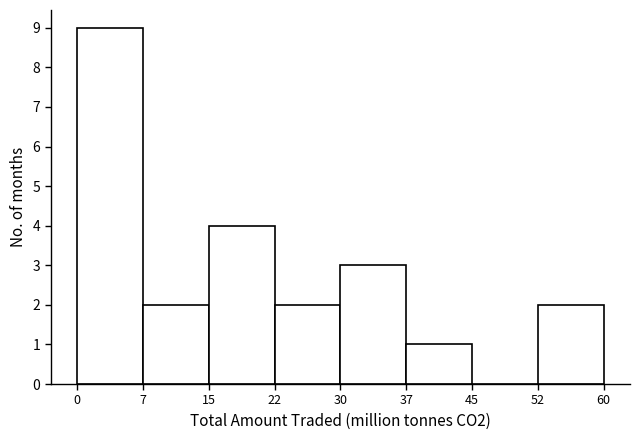

Over which range of the x-axis is the bar tallest?

0 to 7